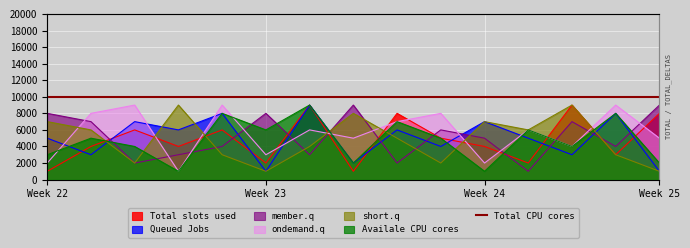

What is the difference between the highest and lowest values at 5?

8000